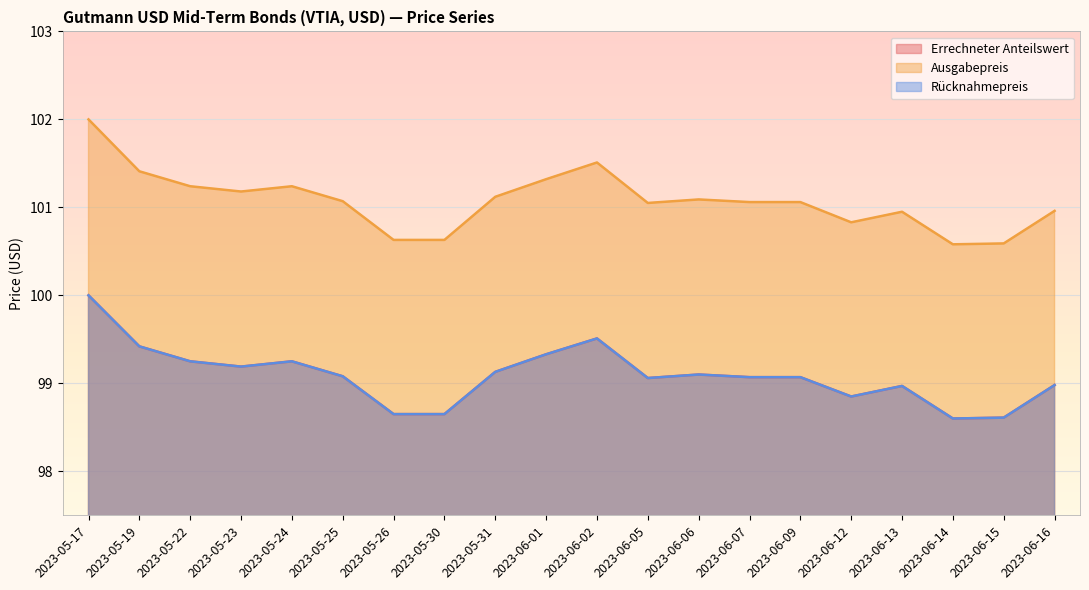

Is it true that Errechneter Anteilswert equals 99.0 at 2023-06-16?

True